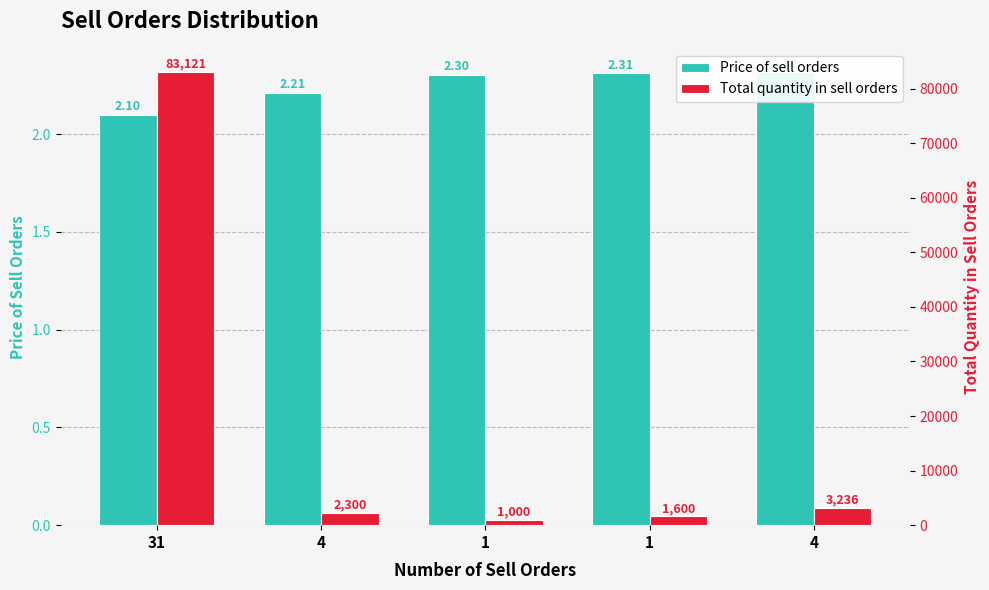

Which has a higher value, 1 or 1?

1